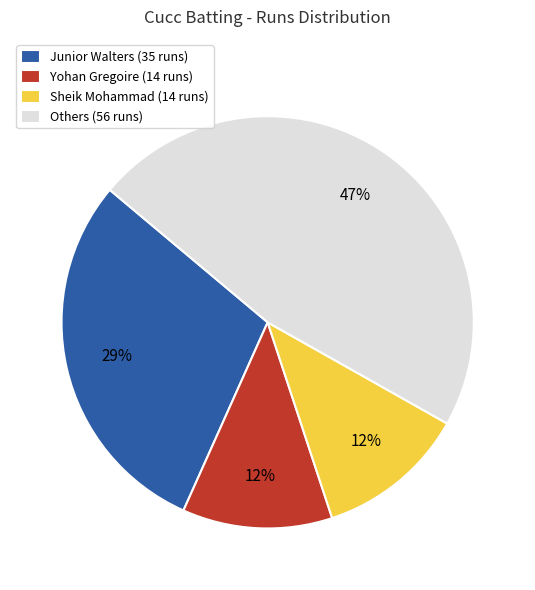

What percentage is the Others (56 runs) slice, to the nearest percent?

47%